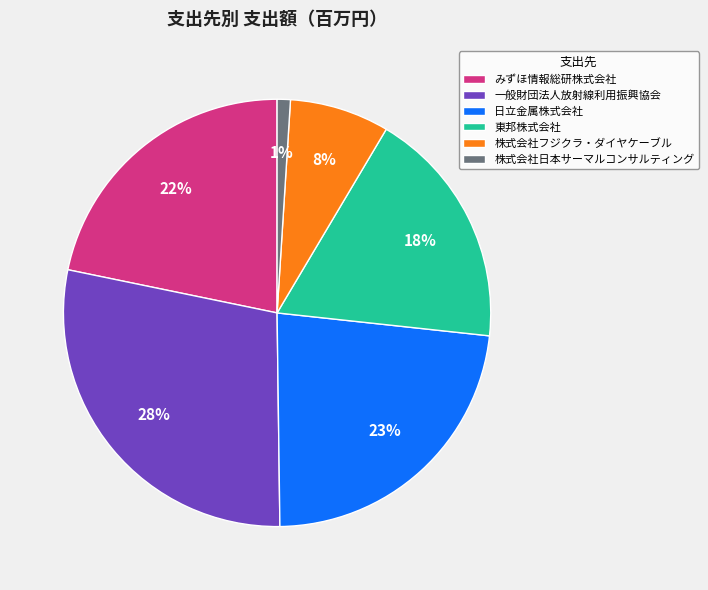

How many slices are in this pie chart?

6